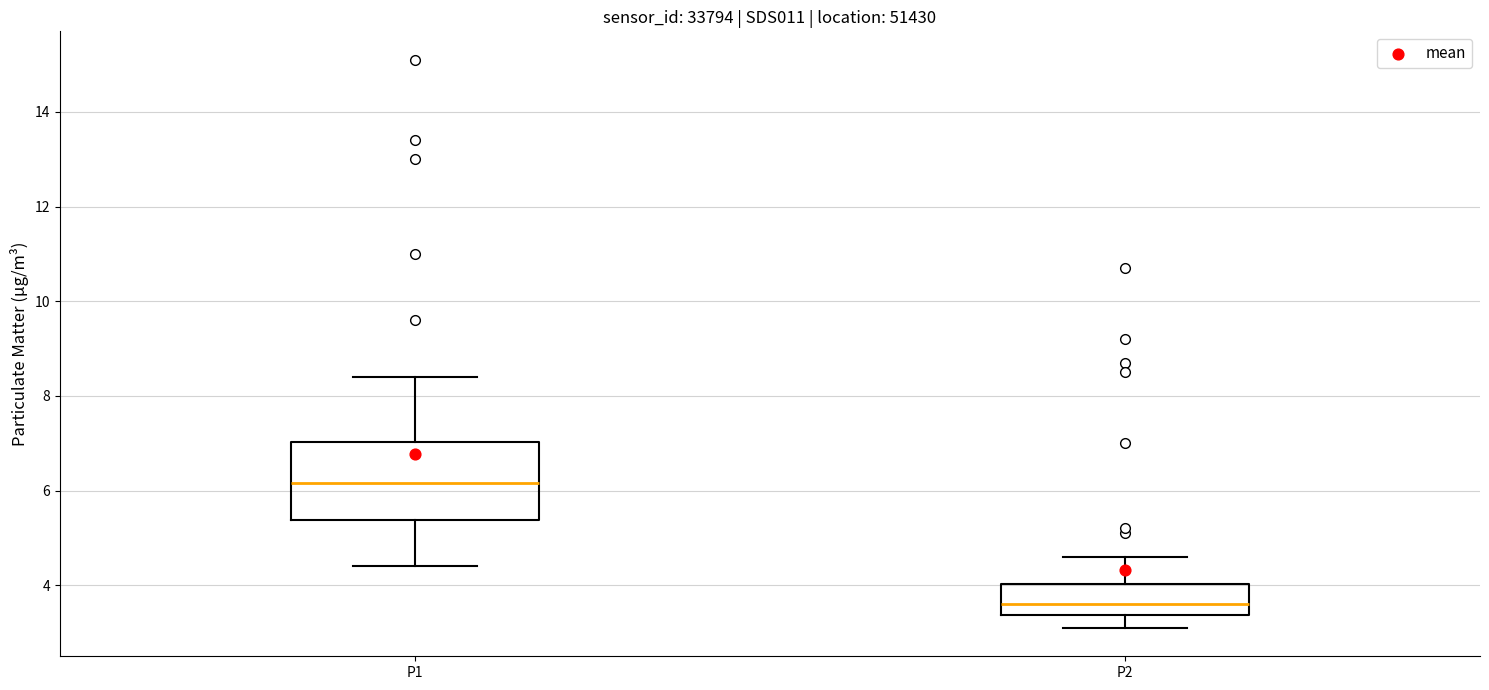

Reading left to right, read every box against the y-axis: the position of its median line, the range the box covers, and the ends of its whiskers. The values are not printed on the chart, so give them approximately, as read against the axis.

P1: median 6.2, box 5.4 to 7.0, whiskers 4.4 to 8.4
P2: median 3.6, box 3.4 to 4.0, whiskers 3.2 to 4.6